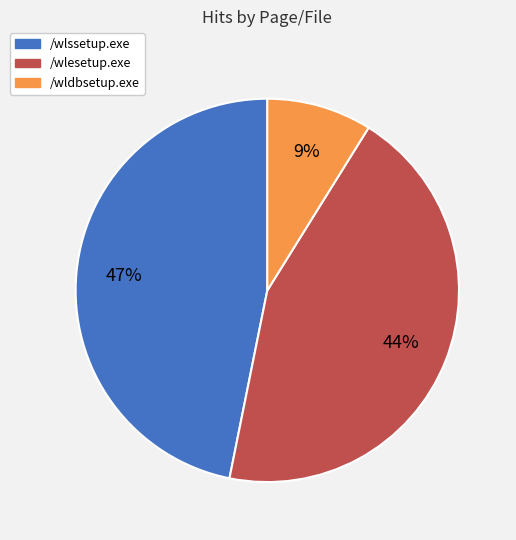

Which slice is the largest?

/wlssetup.exe